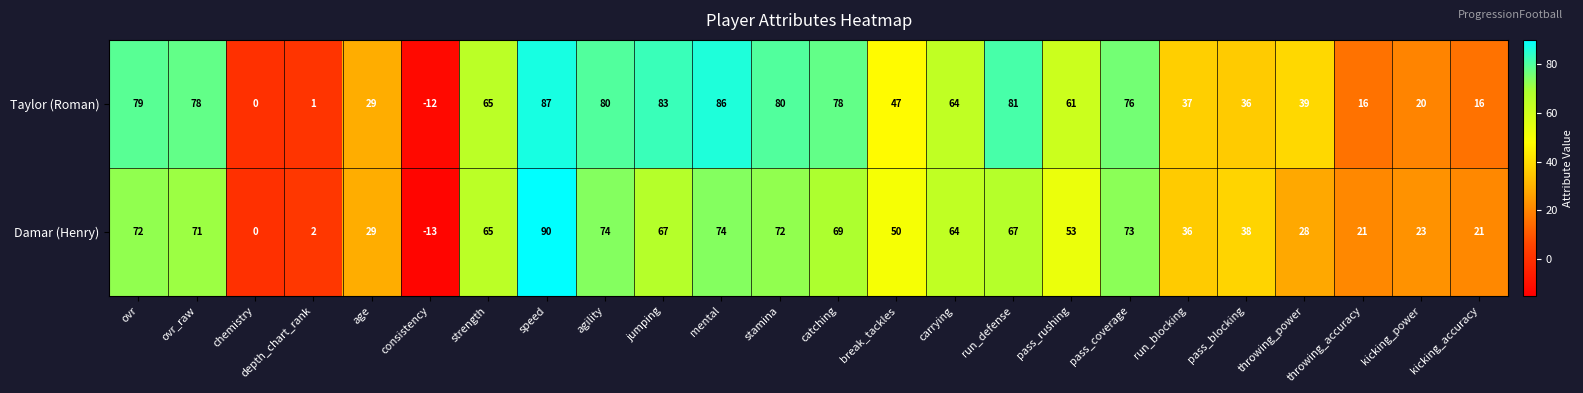

Rank the series at catching from highest to lowest value.

Taylor (Roman), Damar (Henry)